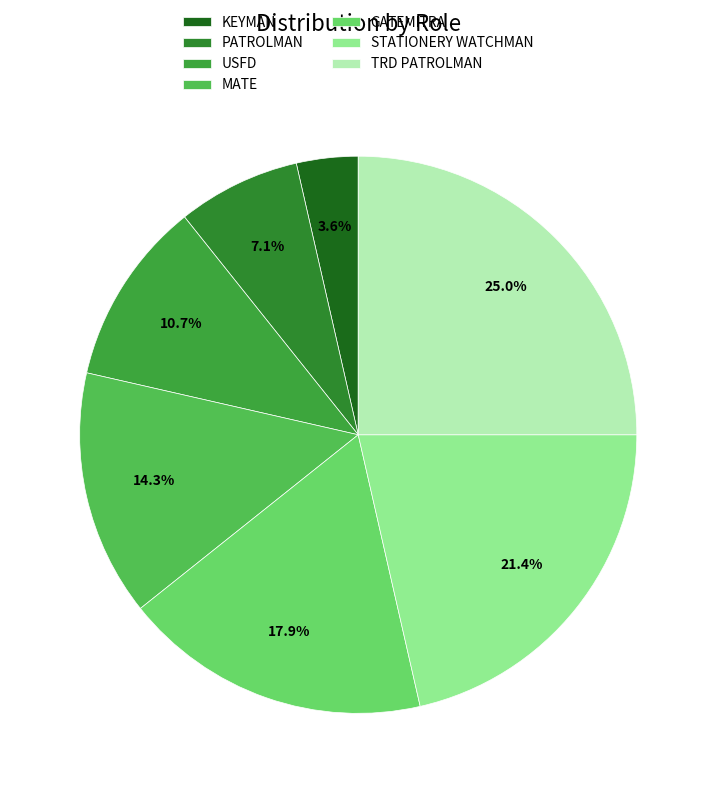

Which slice is the largest?

TRD PATROLMAN